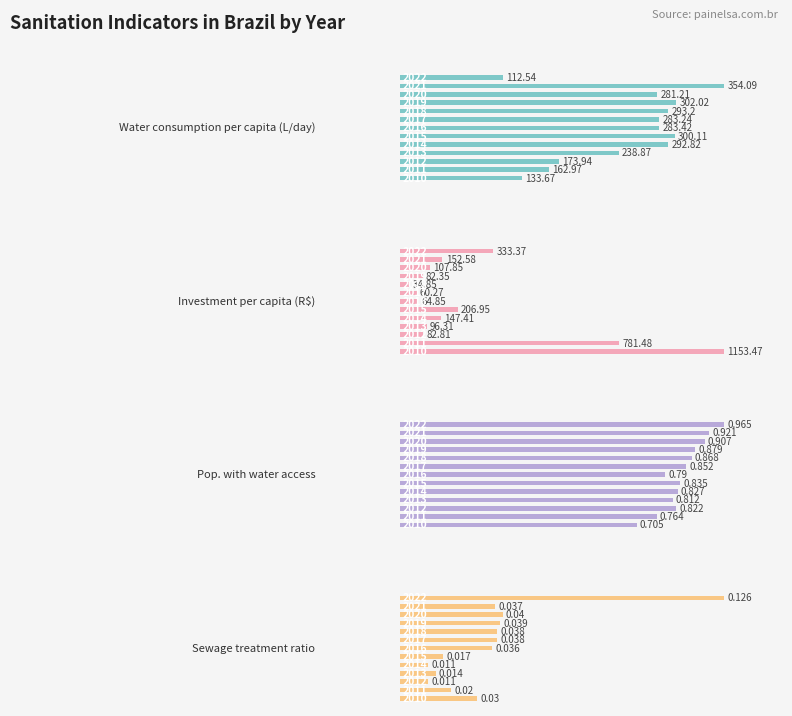

What is the minimum value for Investment per capita (R$)?

34.9